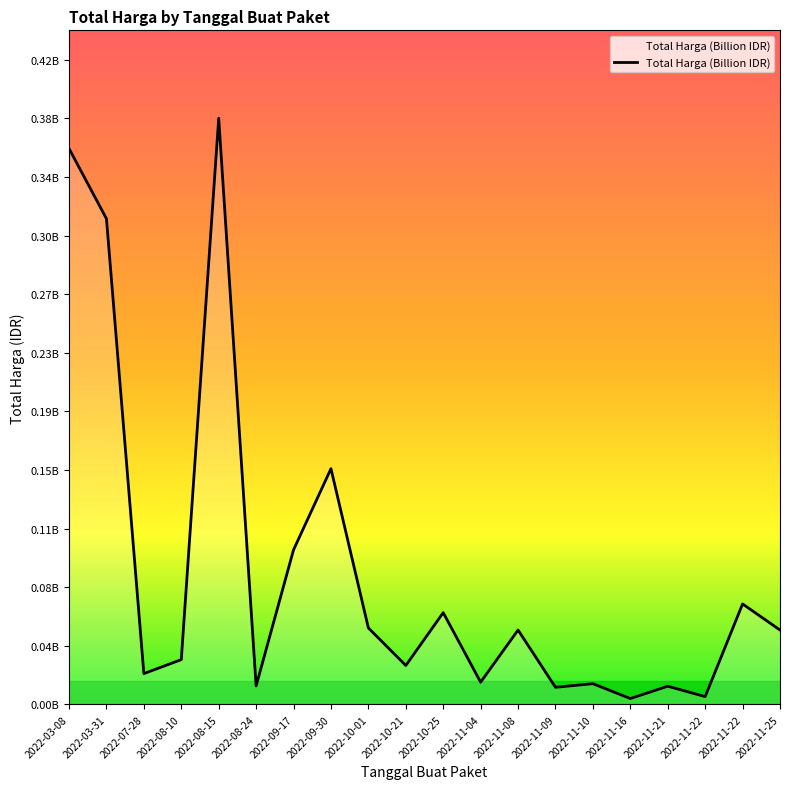

Does the chart display data point markers on the line(s)?

No